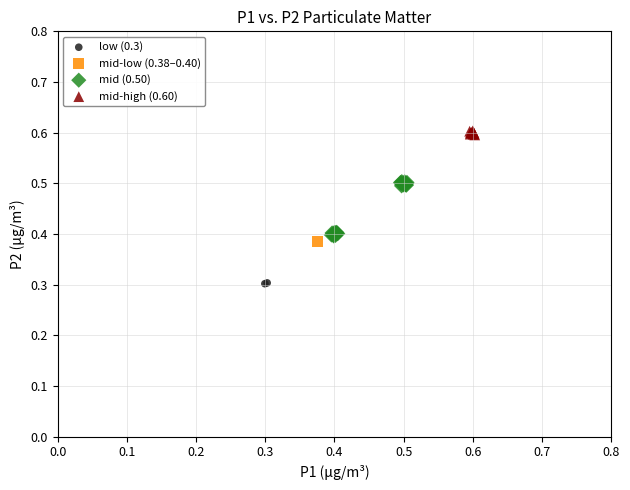

Which series reaches the maximum Y coordinate?

mid-high (0.60)